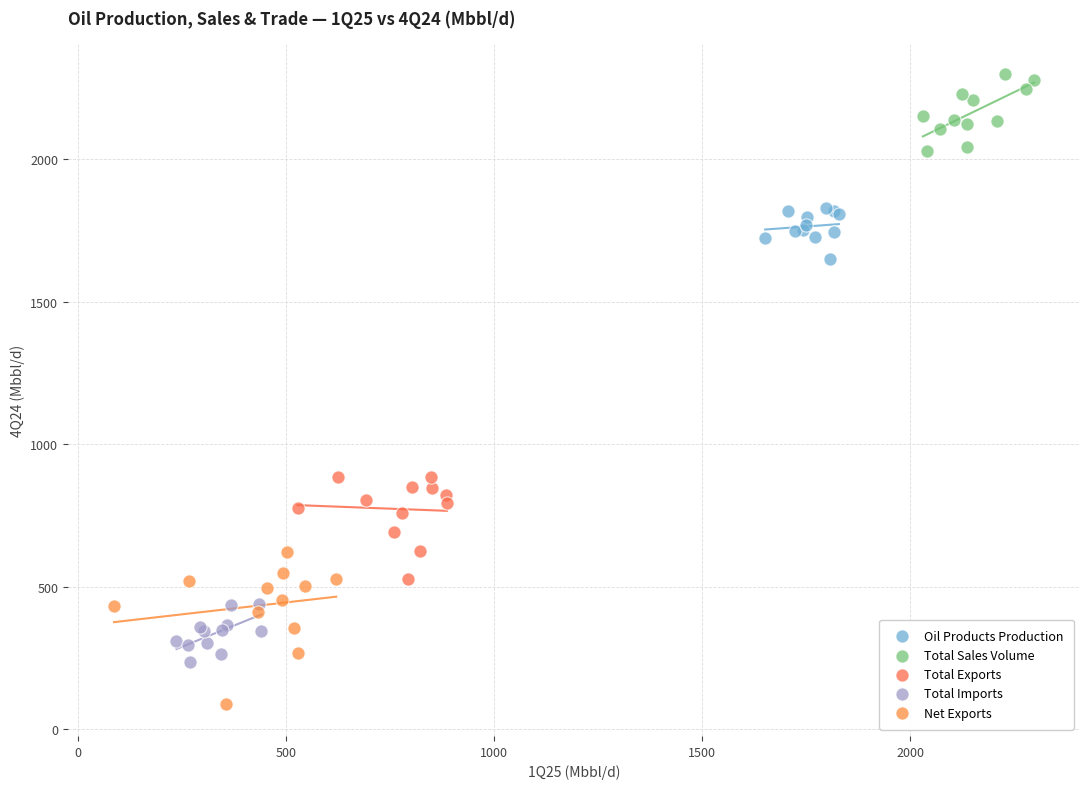

What are all the series names shown in the legend?

Oil Products Production, Total Sales Volume, Total Exports, Total Imports, Net Exports